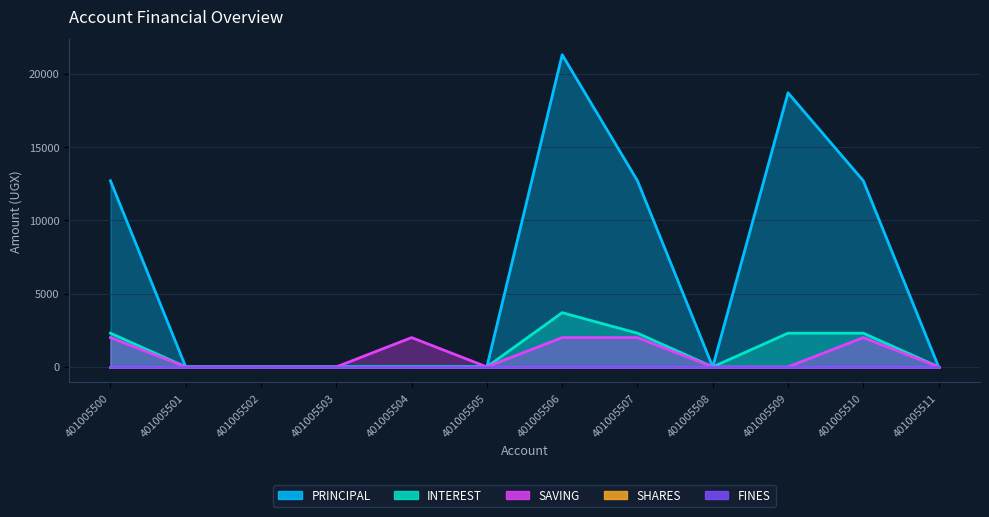

True or false: PRINCIPAL and SAVING intersect in this chart.

False